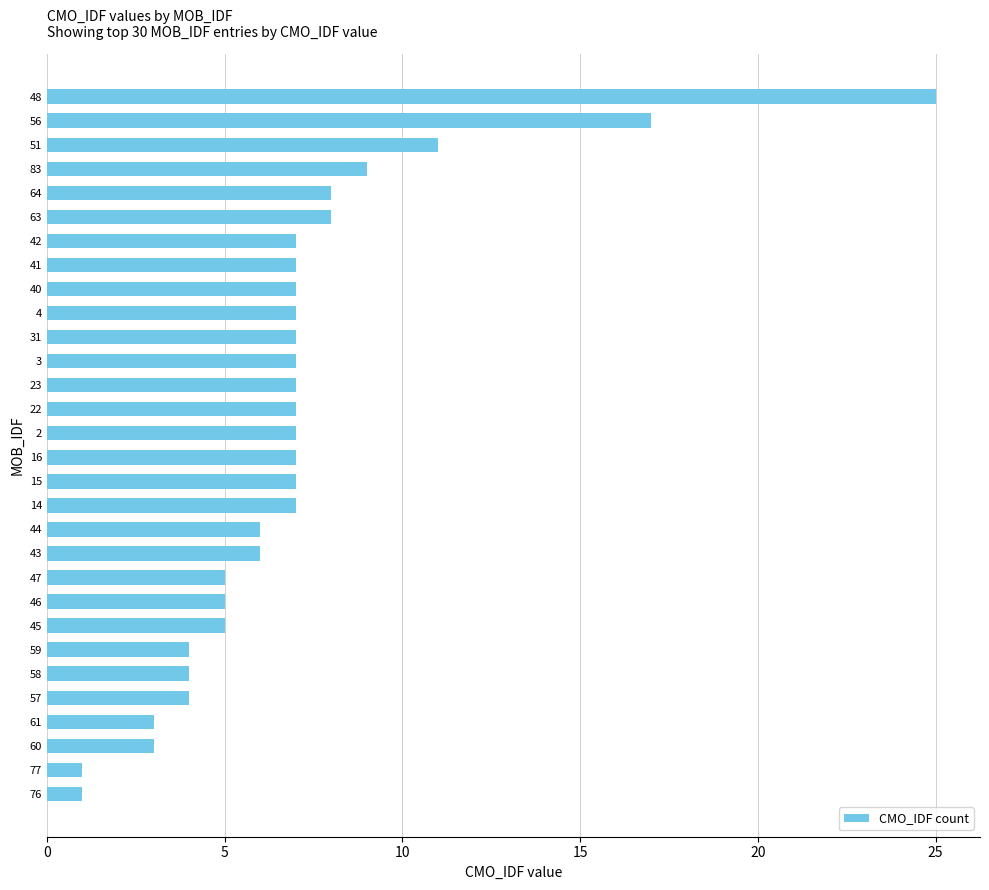

The value at 31 is 2. True or false?

False